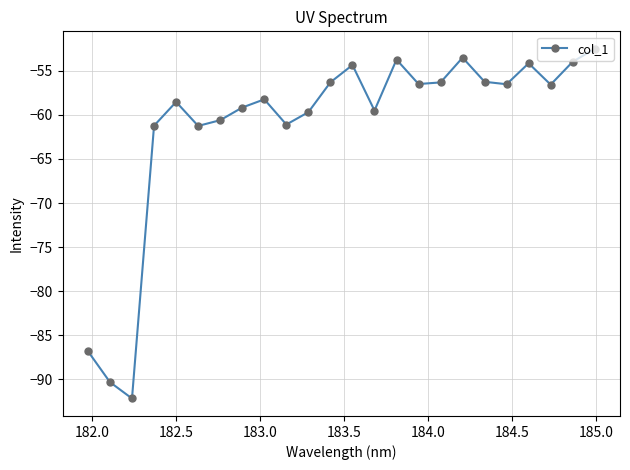

Count the number of data series in this chart.

1